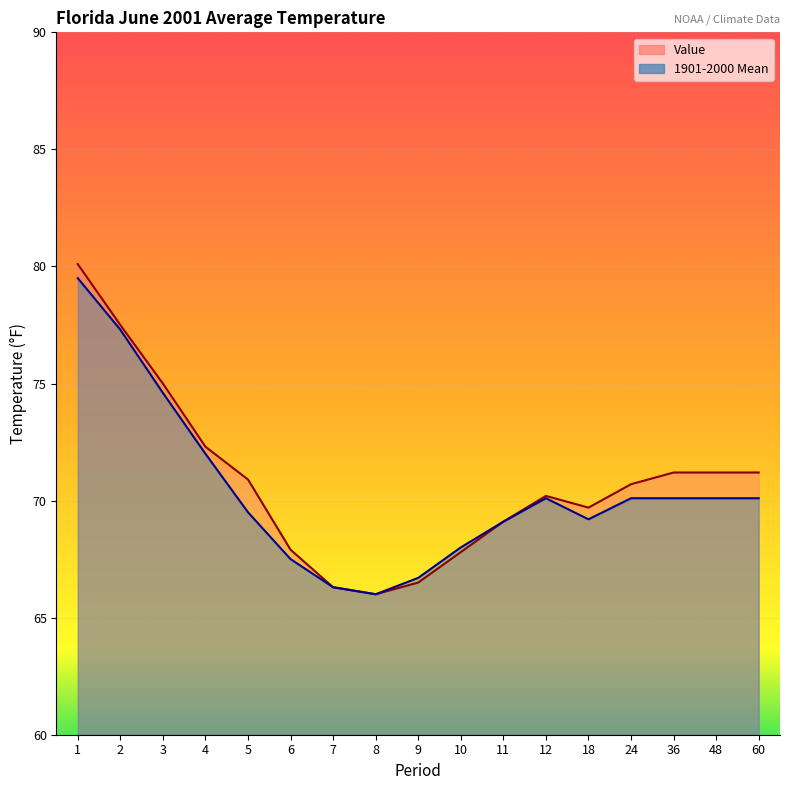

What is the difference between the maximum and minimum values in the 1901-2000 Mean series?

13.5